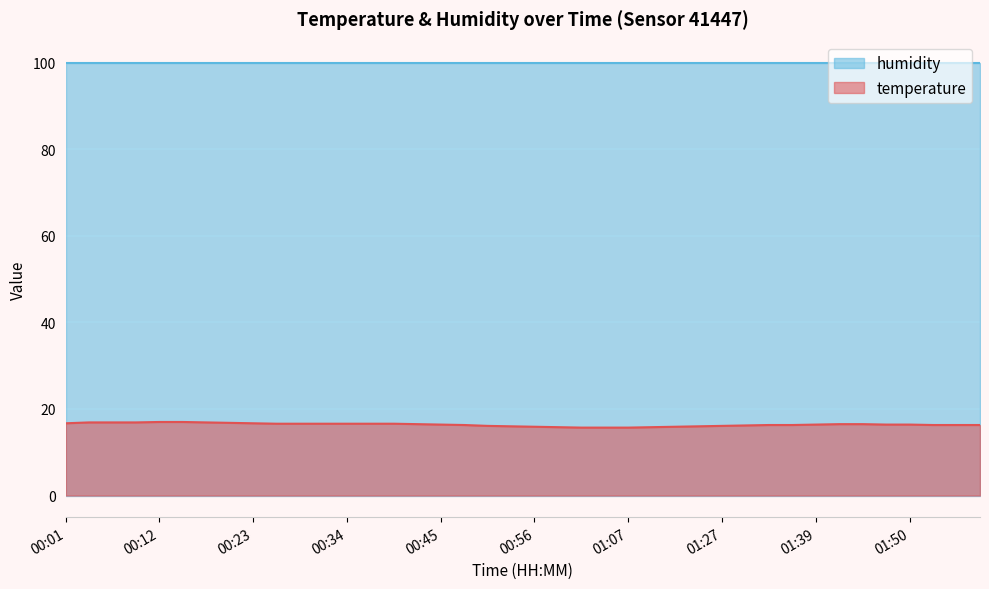

The chart shows a value of 23.2 at 00:06. True or false?

False